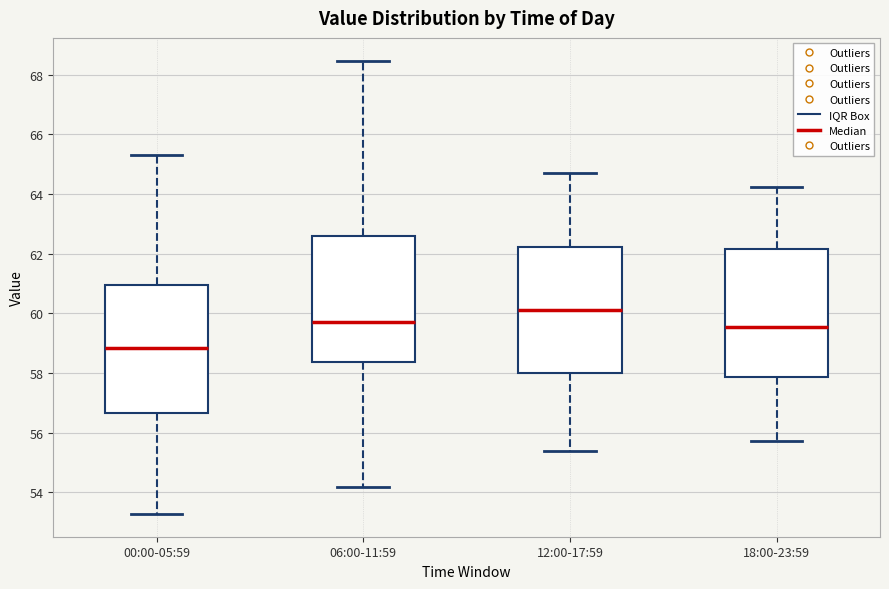

Which box has the highest median line?

12:00-17:59